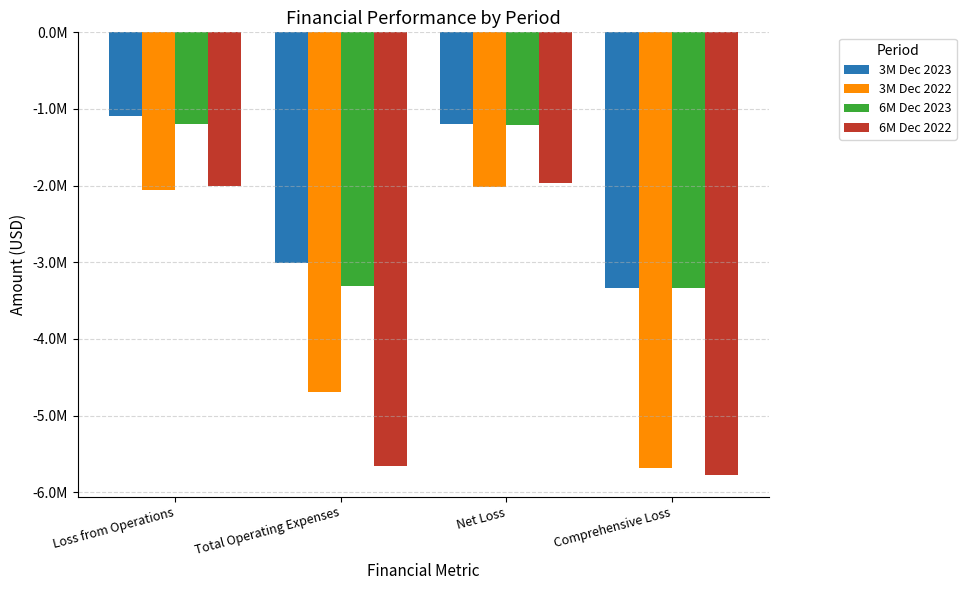

Rank the series at Total Operating Expenses from highest to lowest value.

3M Dec 2023, 6M Dec 2023, 3M Dec 2022, 6M Dec 2022